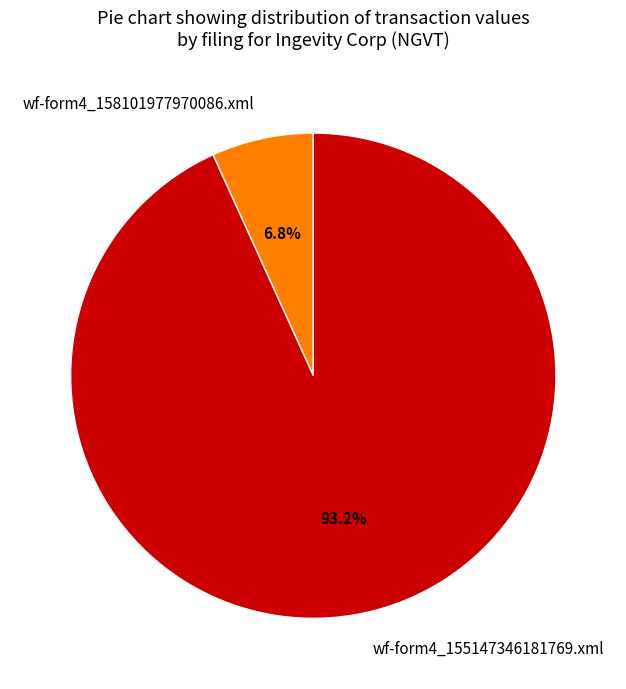

Which has a higher value, wf-form4_155147346181769.xml or wf-form4_158101977970086.xml?

wf-form4_155147346181769.xml